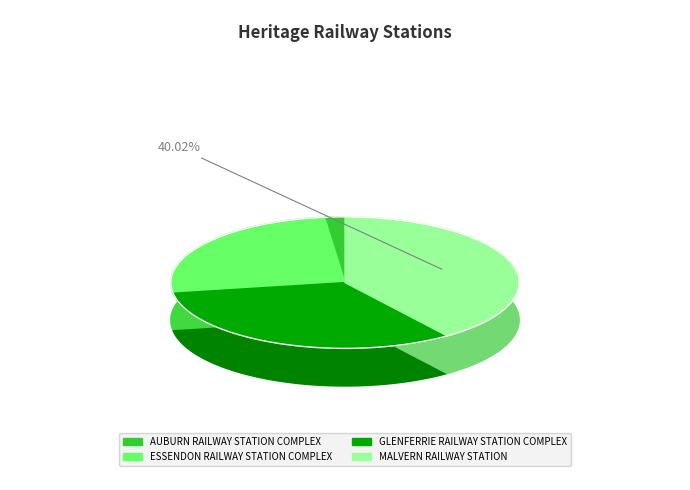

How many segments does this pie chart have?

4